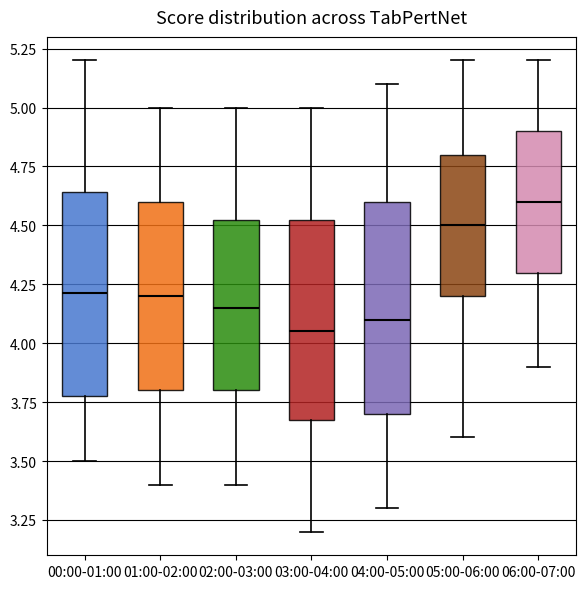

Reading left to right, read every box against the y-axis: the position of its median line, the range the box covers, and the ends of its whiskers. The values are not printed on the chart, so give them approximately, as read against the axis.

00:00-01:00: median 4.20, box 3.80 to 4.65, whiskers 3.50 to 5.20
01:00-02:00: median 4.20, box 3.80 to 4.60, whiskers 3.40 to 5.00
02:00-03:00: median 4.15, box 3.80 to 4.55, whiskers 3.40 to 5.00
03:00-04:00: median 4.05, box 3.70 to 4.55, whiskers 3.20 to 5.00
04:00-05:00: median 4.10, box 3.70 to 4.60, whiskers 3.30 to 5.10
05:00-06:00: median 4.50, box 4.20 to 4.80, whiskers 3.60 to 5.20
06:00-07:00: median 4.60, box 4.30 to 4.90, whiskers 3.90 to 5.20